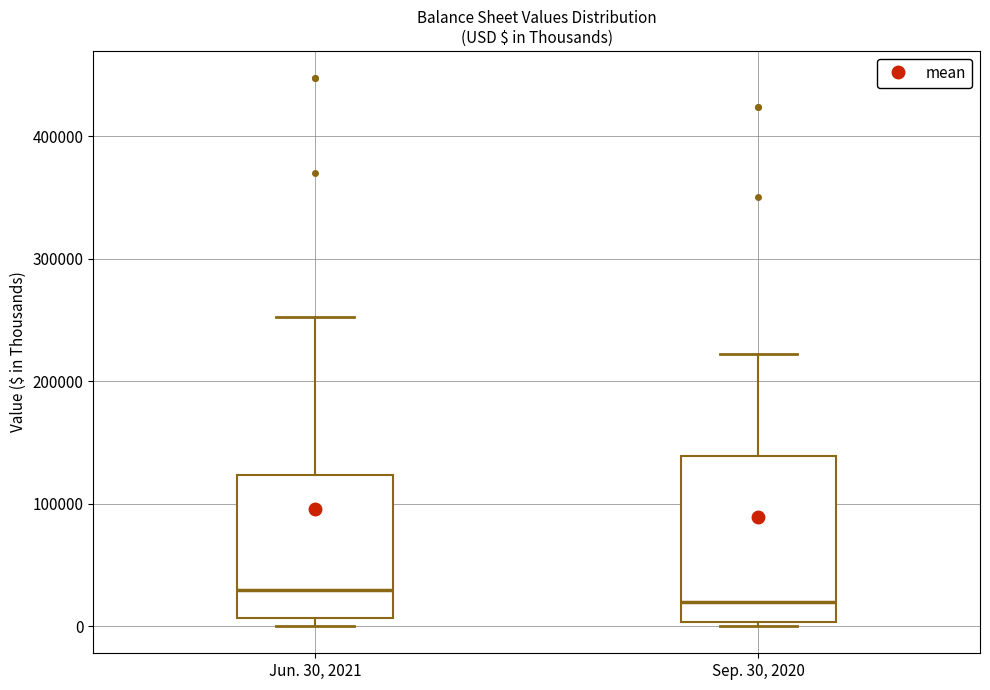

Which box's median line is the lowest?

Sep. 30, 2020